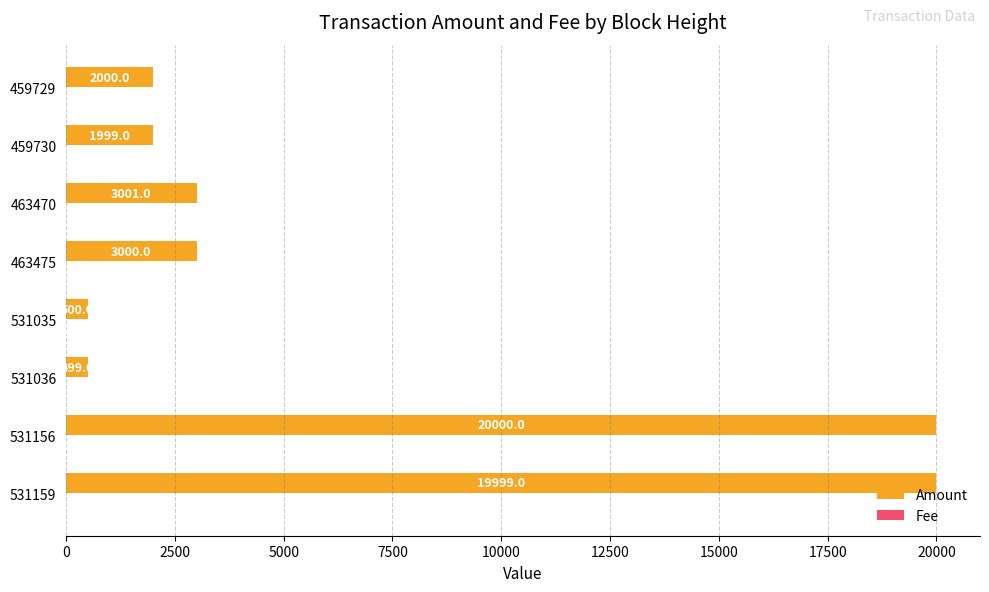

What is the sum of the Amount values at 463475 and 459729?

5000.0